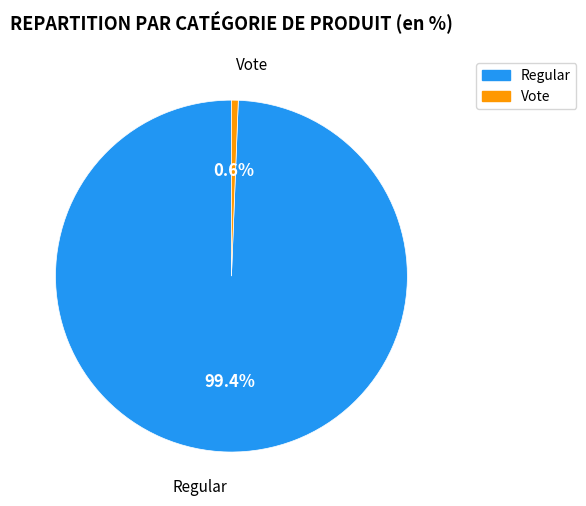

Which category has the biggest portion of the pie?

Regular